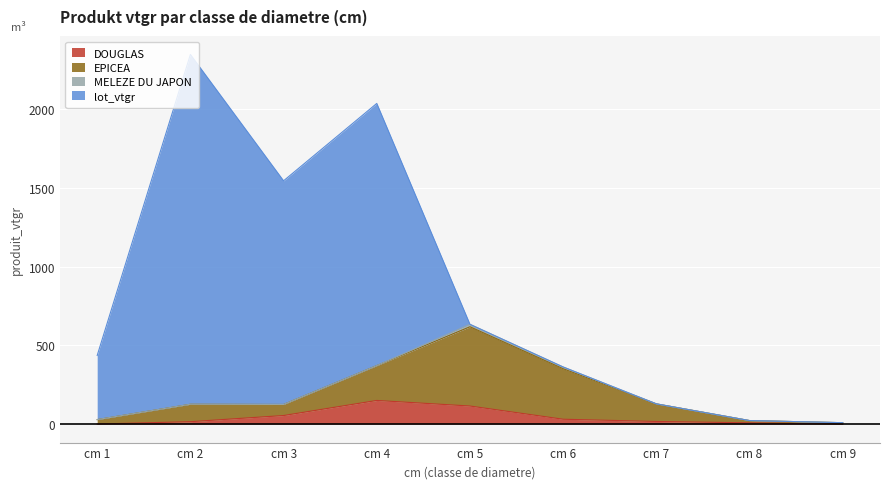

At which category is the sum across all series the highest?

cm 2